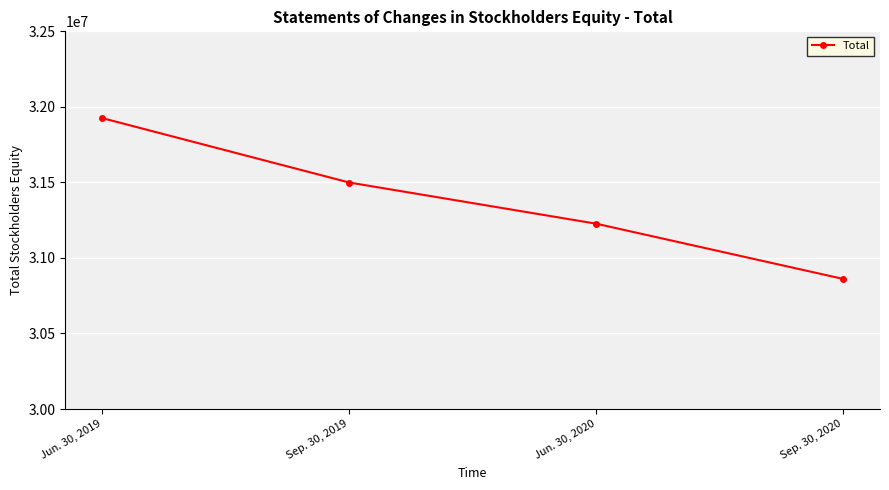

What is the difference between the maximum and minimum values?

1063997